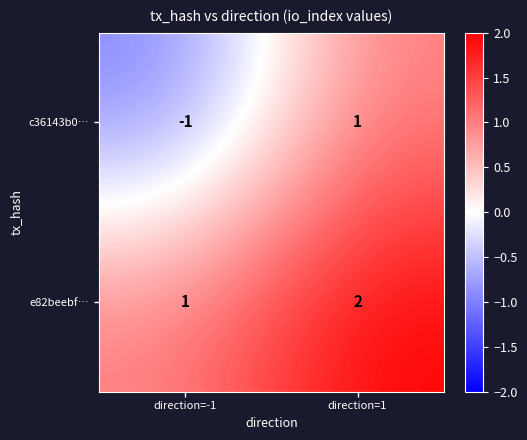

What is the sum of the e82beebf… values at direction=1 and direction=-1?

3